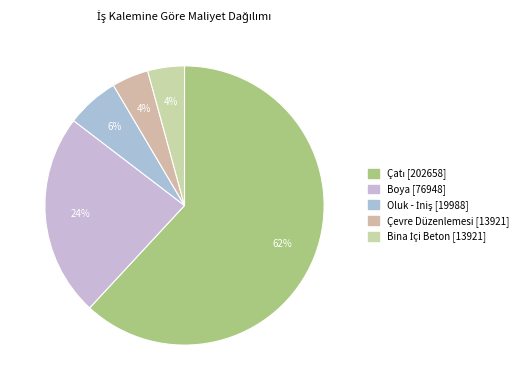

Rank the categories by value from lowest to highest.

Çevre Düzenlemesi, Bina İçi Beton, Oluk - İniş, Boya, Çatı